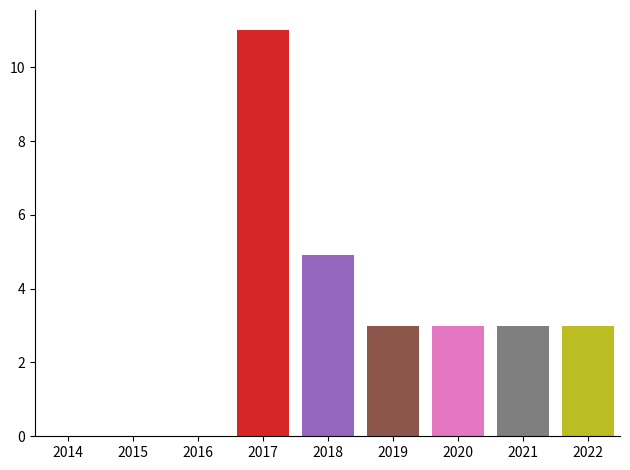

How many bars are there in total?

6